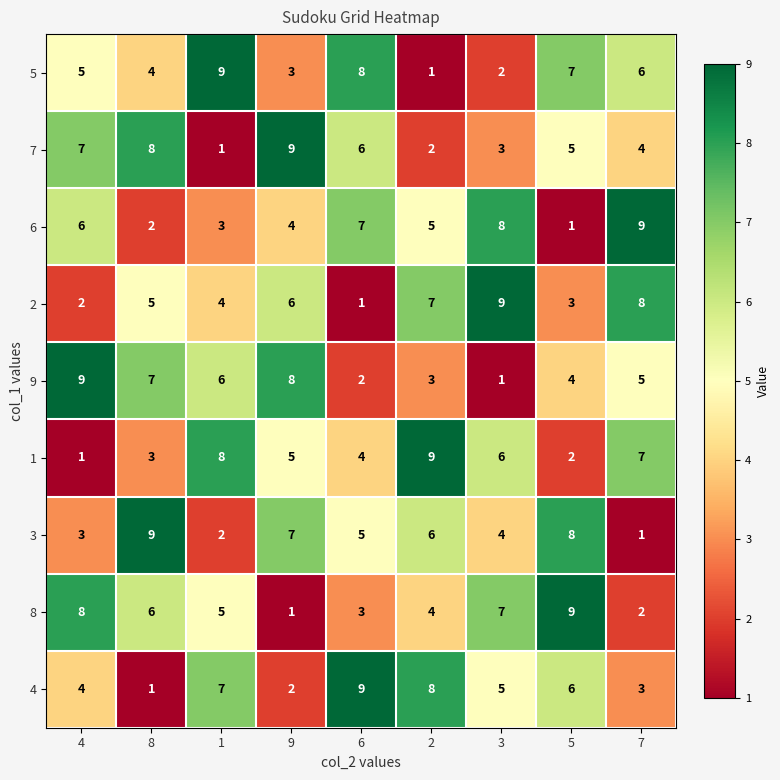

What is the difference between the highest and lowest values at 8?

8